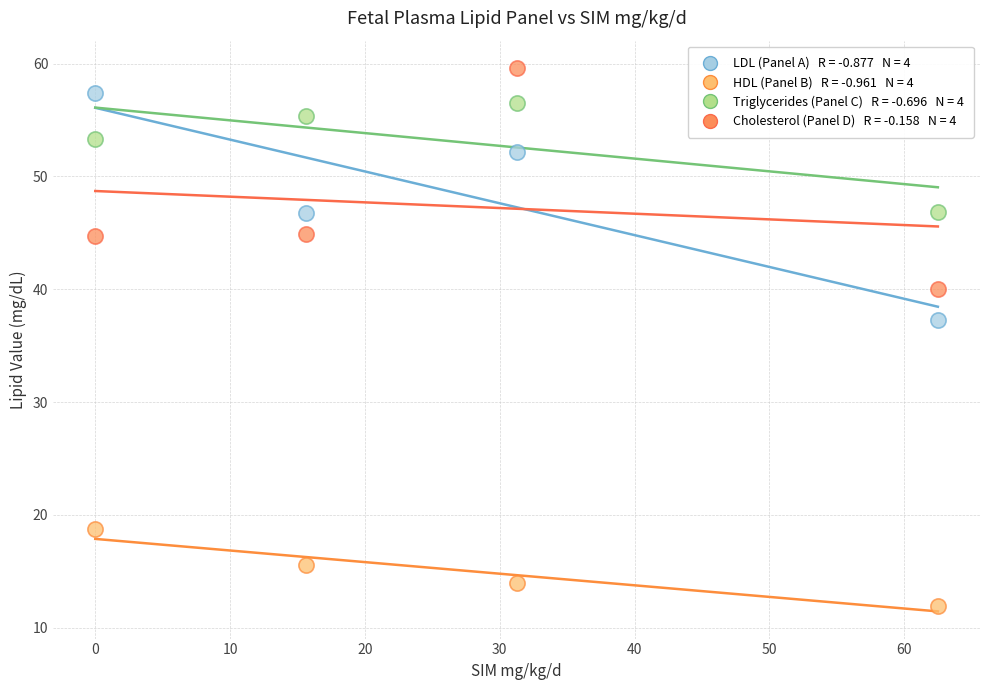

Across all data points, what is the range of Y values (max minus min)?

47.7